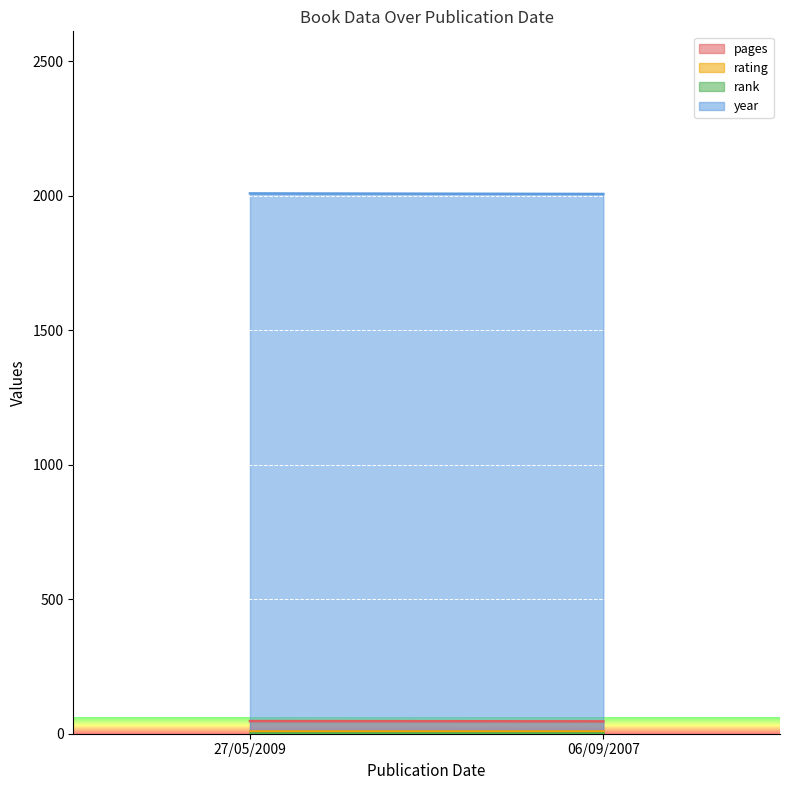

List the labels in order of pages value, smallest first.

06/09/2007, 27/05/2009